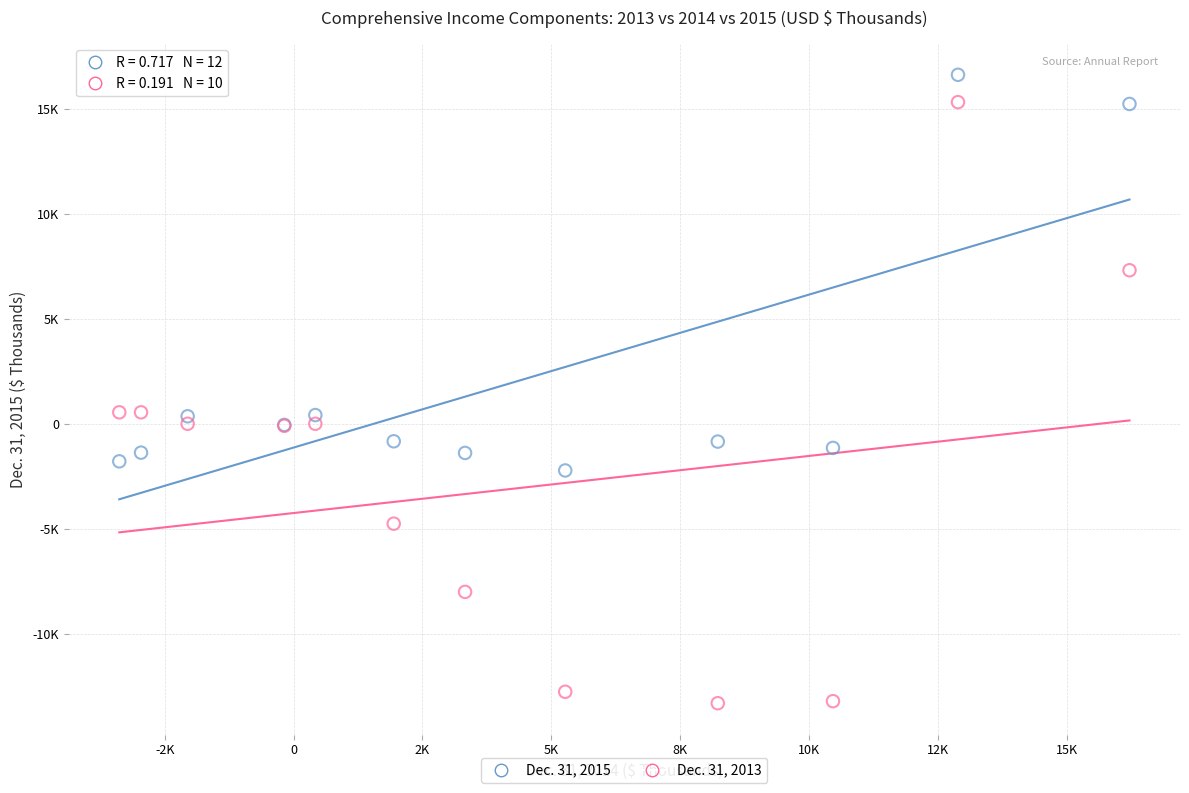

Which series reaches the maximum Y coordinate?

Dec. 31, 2015